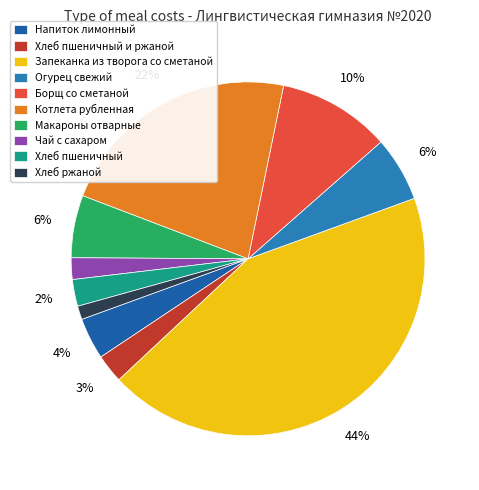

To the nearest percent, what is the difference between the Напиток лимонный and Огурец свежий slice percentages?

2%